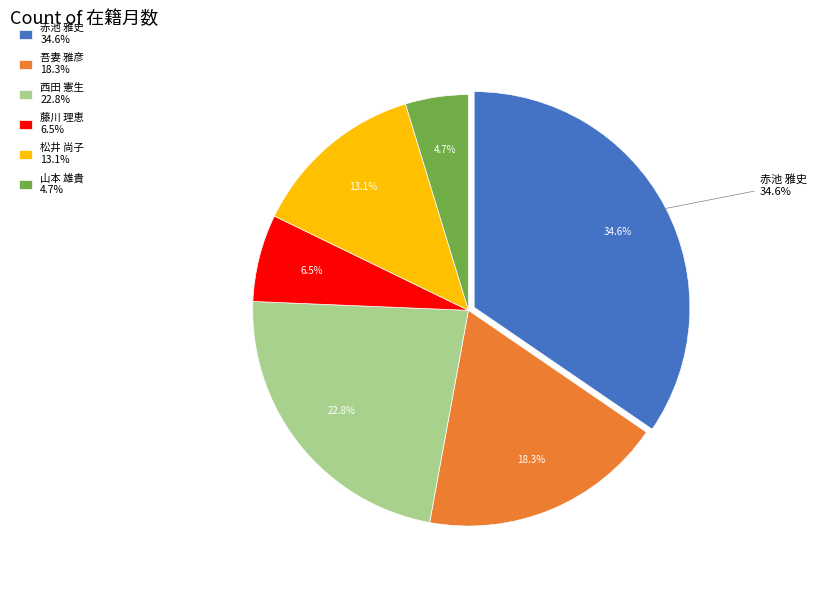

How many slices are in this pie chart?

6